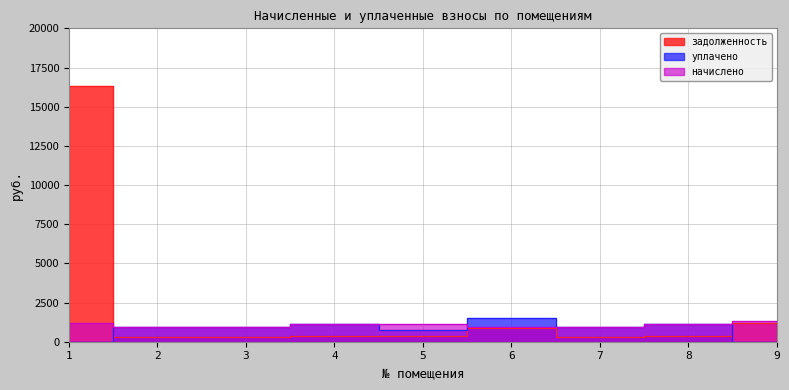

Reading left to right, transcribe all the data shown in this chart.

начислено: 1=1170.7	2=956.9	3=950.4	4=1131.8	5=1142.6	6=950.4	7=931.0	8=1108.1	9=1306.8
уплачено: 1=0.0	2=956.9	3=950.4	4=1131.8	5=761.8	6=1500.8	7=931.0	8=1108.1	9=0.0
задолженность: 1=16347.4	2=319.0	3=316.8	4=377.3	5=380.9	6=869.9	7=310.3	8=369.4	9=1214.3